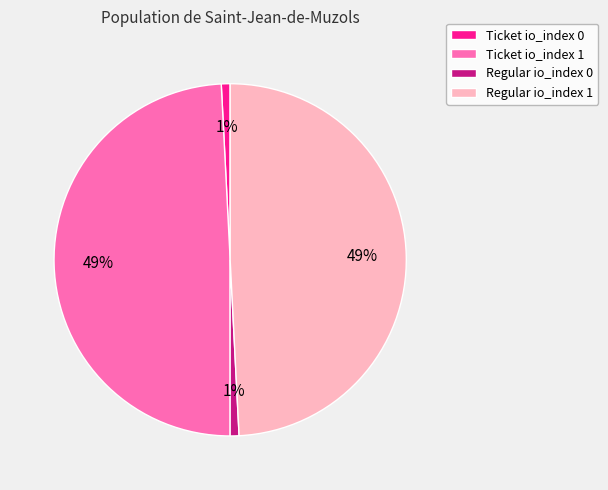

Combined, do Ticket io_index 0 and Regular io_index 0 account for over 50%?

No